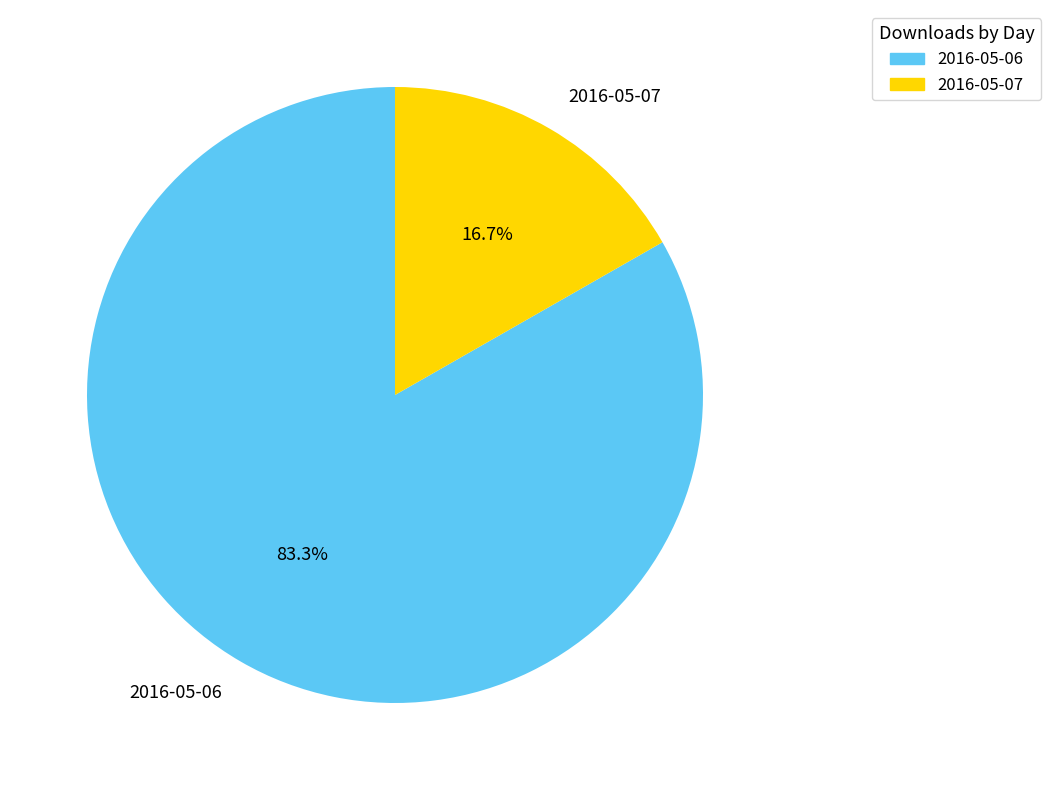

To the nearest percent, what is the combined percentage of 2016-05-07 and 2016-05-06?

100%